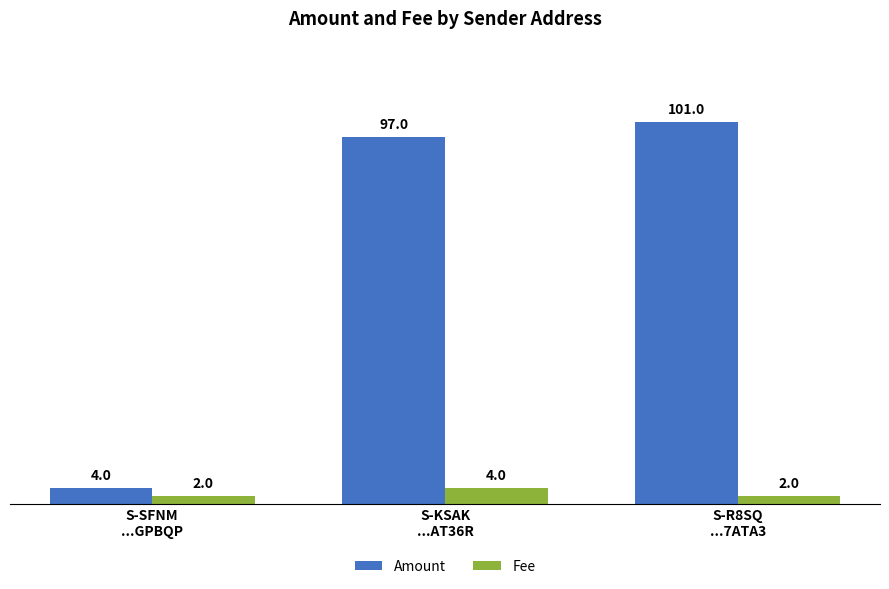

The Amount series shows 101 at S-R8SQ
...7ATA3. True or false?

True